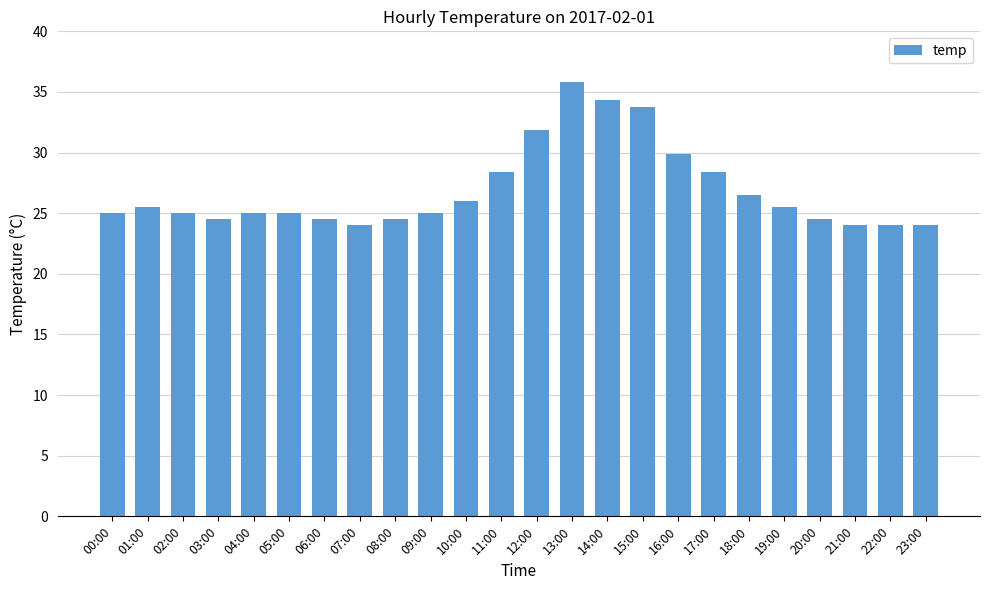

Does the chart contain stacked bars?

No